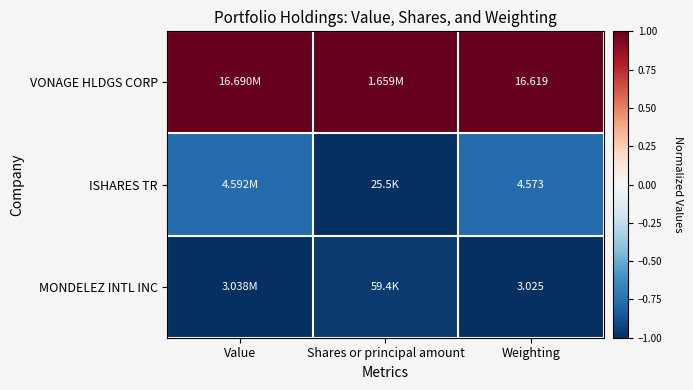

True or false: MONDELEZ INTL INC has a value of -1.0 at Shares or principal amount.

True